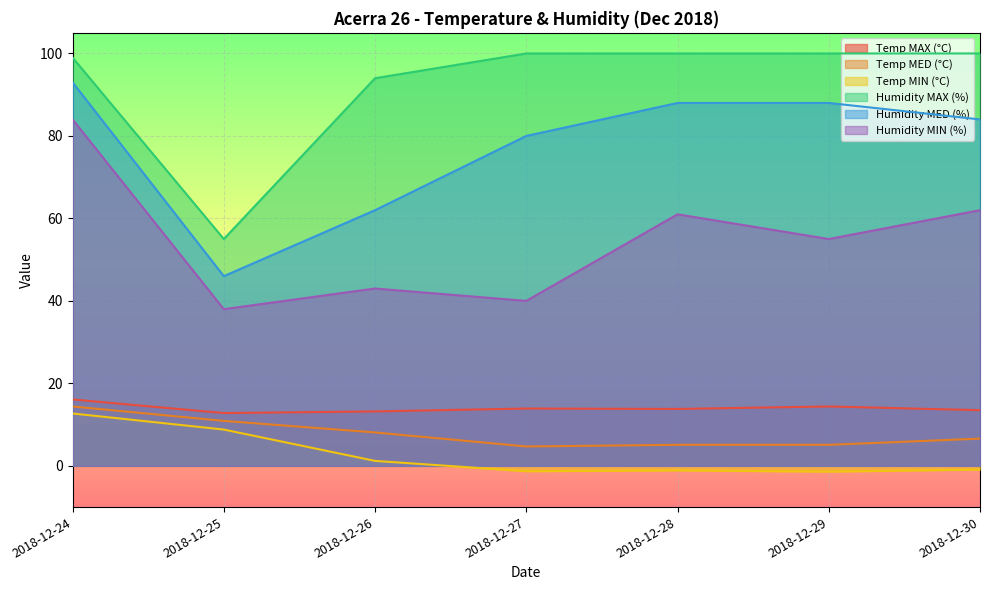

Reading left to right, extract all data points from this chart.

Temp MAX (°C): 16.1	12.8	13.2	13.9	13.8	14.4	13.5
Temp MED (°C): 14.4	10.9	8.1	4.7	5.1	5.1	6.6
Temp MIN (°C): 12.7	8.8	1.2	-1.3	-1.1	-1.4	-0.9
Humidity MAX (%): 99.0	55.0	94.0	100.0	100.0	100.0	100.0
Humidity MED (%): 93.0	46.0	62.0	80.0	88.0	88.0	84.0
Humidity MIN (%): 84.0	38.0	43.0	40.0	61.0	55.0	62.0